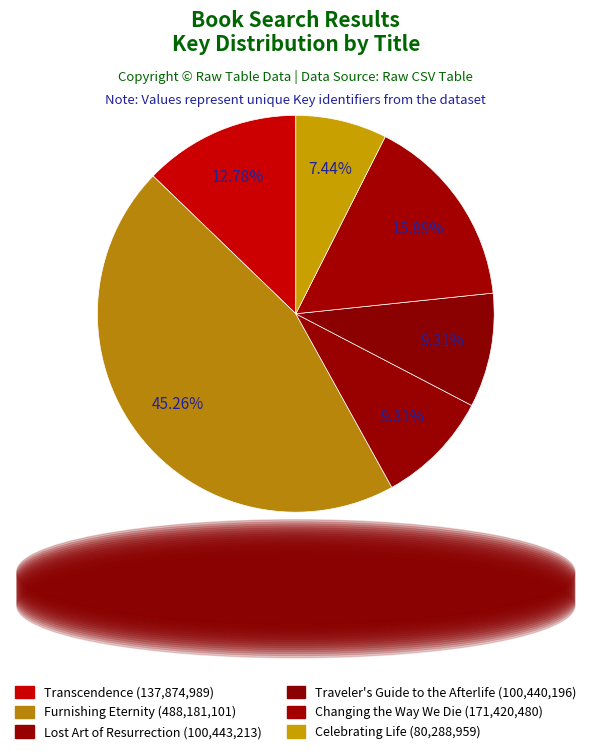

To the nearest percent, what is the combined percentage of Transcendence and Changing the Way We Die?

29%